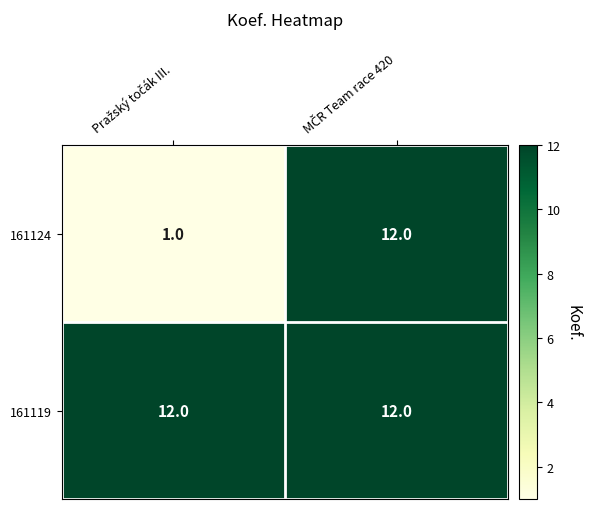

Reading left to right, extract all data points from this chart.

161124: 1	12
161119: 12	12